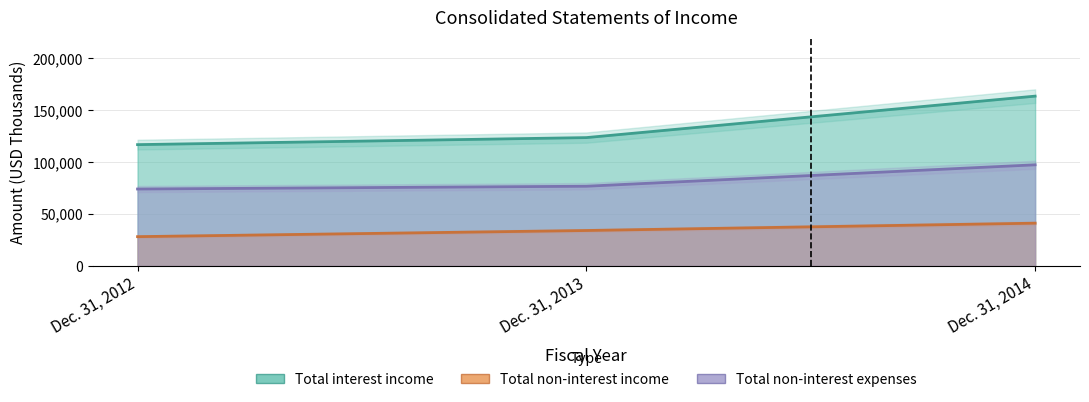

What is the lowest value of the Total non-interest income series?

28249